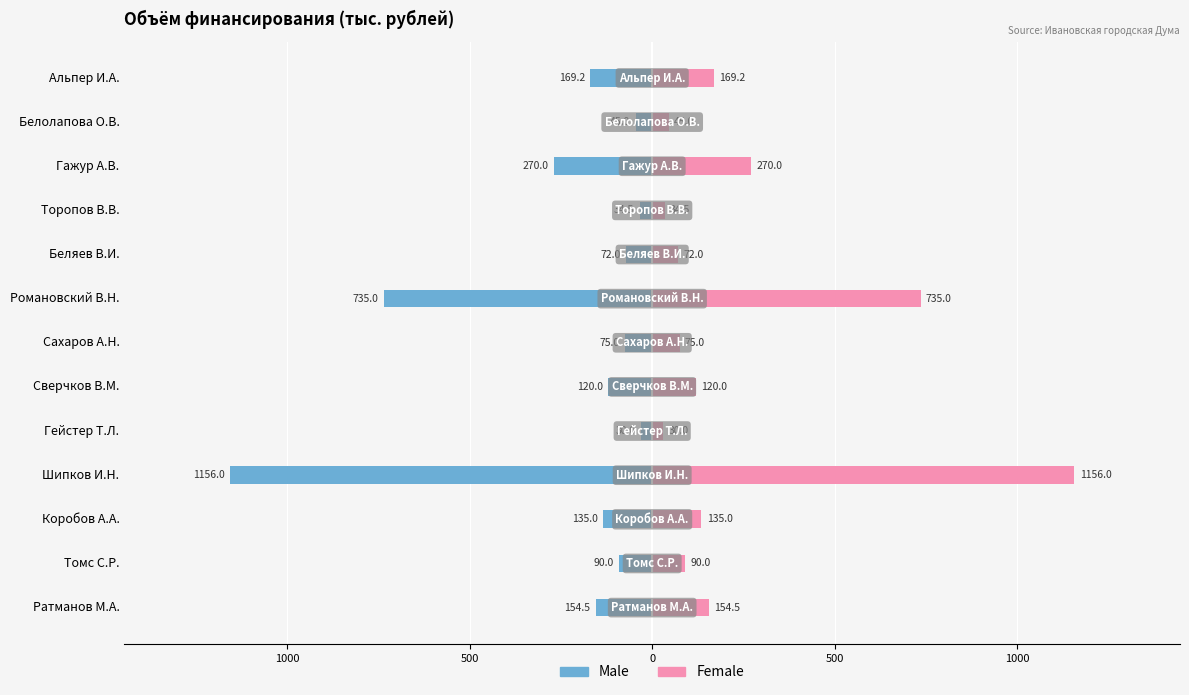

Reading left to right, what are all the values shown in this chart?

Male: -154.5	-90.0	-135.0	-1156.0	-30.0	-120.0	-75.0	-735.0	-72.0	-34.5	-270.0	-45.0	-169.2
Female: 154.5	90.0	135.0	1156.0	30.0	120.0	75.0	735.0	72.0	34.5	270.0	45.0	169.2